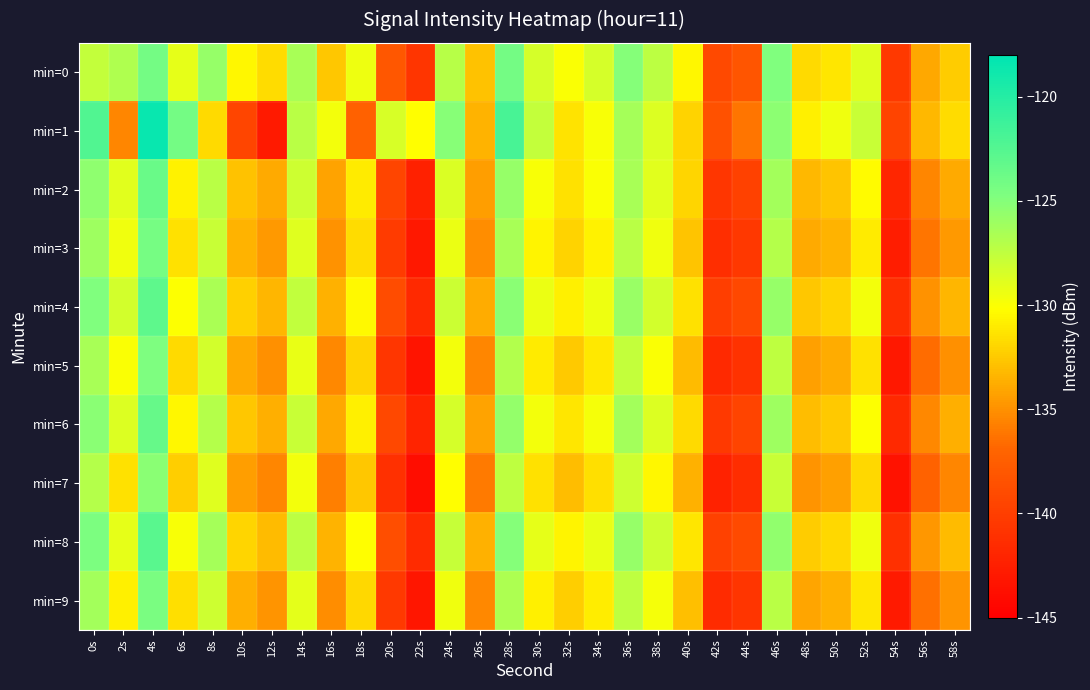

Reading left to right, extract all data points from this chart.

min=0: 0s=-127.7	2s=-126.8	4s=-124.2	6s=-129.2	8s=-125.7	10s=-130.5	12s=-131.7	14s=-126.5	16s=-132.6	18s=-129.4	20s=-138.0	22s=-140.8	24s=-127.1	26s=-132.8	28s=-124.2	30s=-128.4	32s=-129.9	34s=-128.4	36s=-125.0	38s=-127.3	40s=-130.5	42s=-139.1	44s=-138.2	46s=-124.8	48s=-131.7	50s=-131.2	52s=-128.8	54s=-140.5	56s=-134.0	58s=-132.4
min=1: 0s=-122.3	2s=-135.4	4s=-118.4	6s=-124.2	8s=-131.8	10s=-139.4	12s=-142.9	14s=-127.2	16s=-129.6	18s=-137.3	20s=-128.5	22s=-130.2	24s=-125.1	26s=-133.4	28s=-121.8	30s=-127.6	32s=-131.3	34s=-129.9	36s=-126.4	38s=-128.7	40s=-132.1	42s=-138.5	44s=-136.2	46s=-125.3	48s=-130.8	50s=-129.5	52s=-127.9	54s=-139.6	56s=-133.2	58s=-131.7
min=2: 0s=-125.4	2s=-128.9	4s=-123.6	6s=-130.7	8s=-127.2	10s=-132.8	12s=-133.9	14s=-128.1	16s=-134.2	18s=-131.0	20s=-139.5	22s=-142.3	24s=-128.6	26s=-134.4	28s=-125.8	30s=-129.9	32s=-131.4	34s=-130.0	36s=-126.5	38s=-128.9	40s=-132.0	42s=-140.6	44s=-139.8	46s=-126.3	48s=-133.2	50s=-132.7	52s=-130.3	54s=-141.9	56s=-135.5	58s=-133.9
min=3: 0s=-126.1	2s=-129.6	4s=-124.3	6s=-131.4	8s=-127.9	10s=-133.5	12s=-134.6	14s=-128.8	16s=-134.9	18s=-131.7	20s=-140.2	22s=-143.0	24s=-129.3	26s=-135.1	28s=-126.5	30s=-130.6	32s=-132.1	34s=-130.7	36s=-127.2	38s=-129.6	40s=-132.7	42s=-141.3	44s=-140.5	46s=-127.0	48s=-133.9	50s=-133.4	52s=-131.0	54s=-142.6	56s=-136.2	58s=-134.6
min=4: 0s=-124.8	2s=-128.3	4s=-123.0	6s=-130.1	8s=-126.6	10s=-132.2	12s=-133.3	14s=-127.5	16s=-133.6	18s=-130.4	20s=-138.9	22s=-141.7	24s=-128.0	26s=-133.8	28s=-125.2	30s=-129.3	32s=-130.8	34s=-129.4	36s=-125.9	38s=-128.3	40s=-131.4	42s=-140.0	44s=-139.2	46s=-125.7	48s=-132.6	50s=-132.1	52s=-129.7	54s=-141.3	56s=-134.9	58s=-133.3
min=5: 0s=-126.5	2s=-130.0	4s=-124.7	6s=-131.8	8s=-128.3	10s=-133.9	12s=-135.0	14s=-129.2	16s=-135.3	18s=-132.1	20s=-140.6	22s=-143.4	24s=-129.7	26s=-135.5	28s=-126.9	30s=-131.0	32s=-132.5	34s=-131.1	36s=-127.6	38s=-130.0	40s=-133.1	42s=-141.7	44s=-140.9	46s=-127.4	48s=-134.3	50s=-133.8	52s=-131.4	54s=-143.0	56s=-136.6	58s=-135.0
min=6: 0s=-125.2	2s=-128.7	4s=-123.4	6s=-130.5	8s=-127.0	10s=-132.6	12s=-133.7	14s=-127.9	16s=-134.0	18s=-130.8	20s=-139.3	22s=-142.1	24s=-128.4	26s=-134.2	28s=-125.6	30s=-129.7	32s=-131.2	34s=-129.8	36s=-126.3	38s=-128.7	40s=-131.8	42s=-140.4	44s=-139.6	46s=-126.1	48s=-133.0	50s=-132.5	52s=-130.1	54s=-141.7	56s=-135.3	58s=-133.7
min=7: 0s=-127.0	2s=-131.5	4s=-125.2	6s=-132.3	8s=-128.8	10s=-134.4	12s=-135.5	14s=-129.7	16s=-135.8	18s=-132.6	20s=-141.1	22s=-143.9	24s=-130.2	26s=-136.0	28s=-127.4	30s=-131.5	32s=-133.0	34s=-131.6	36s=-128.1	38s=-130.5	40s=-133.6	42s=-142.2	44s=-141.4	46s=-127.9	48s=-134.8	50s=-134.3	52s=-131.9	54s=-143.5	56s=-137.1	58s=-135.5
min=8: 0s=-124.6	2s=-129.1	4s=-122.8	6s=-129.9	8s=-126.4	10s=-132.0	12s=-133.1	14s=-127.3	16s=-133.4	18s=-130.2	20s=-138.7	22s=-141.5	24s=-127.8	26s=-133.6	28s=-125.0	30s=-129.1	32s=-130.6	34s=-129.2	36s=-125.7	38s=-128.1	40s=-131.2	42s=-139.8	44s=-139.0	46s=-125.5	48s=-132.4	50s=-131.9	52s=-129.5	54s=-141.1	56s=-134.7	58s=-133.1
min=9: 0s=-126.3	2s=-130.8	4s=-124.5	6s=-131.6	8s=-128.1	10s=-133.7	12s=-134.8	14s=-129.0	16s=-135.1	18s=-131.9	20s=-140.4	22s=-143.2	24s=-129.5	26s=-135.3	28s=-126.7	30s=-130.8	32s=-132.3	34s=-130.9	36s=-127.4	38s=-129.8	40s=-132.9	42s=-141.5	44s=-140.7	46s=-127.2	48s=-134.1	50s=-133.6	52s=-131.2	54s=-142.8	56s=-136.4	58s=-134.8